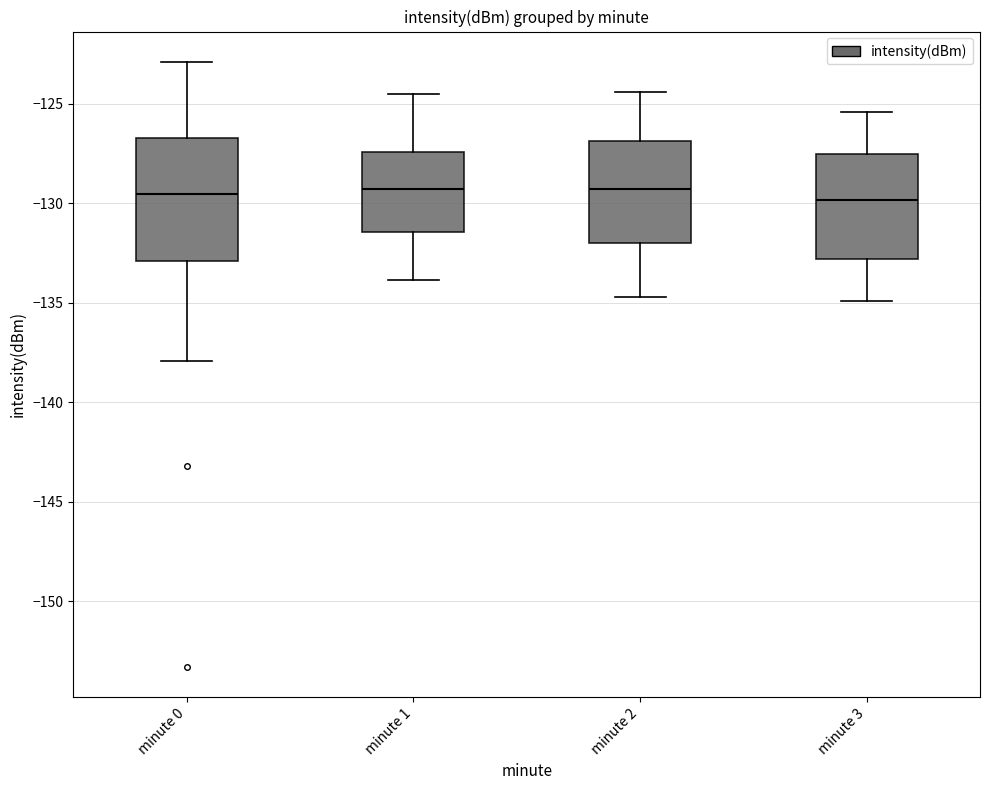

Where does the median line of the box for minute 3 sit on the y-axis? The values are not printed on the chart, so give them approximately, as read against the axis.

-130.0